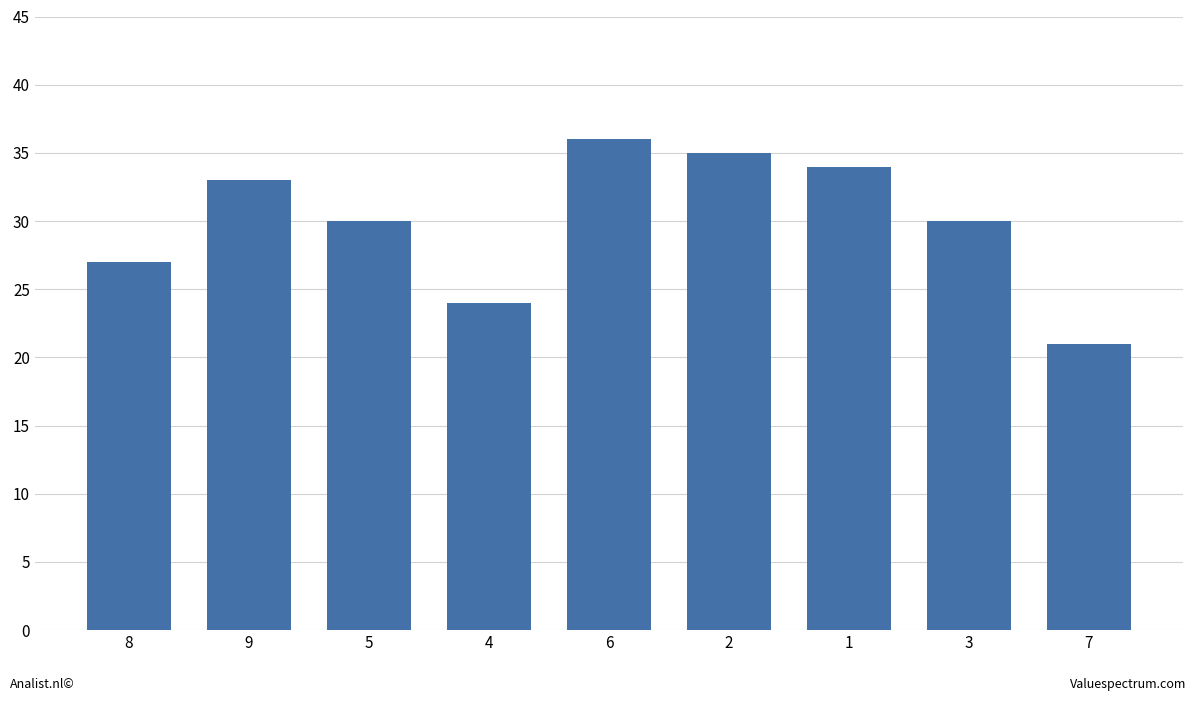

Reading right to left, transcribe all the data shown in this chart.

7=21	3=30	1=34	2=35	6=36	4=24	5=30	9=33	8=27